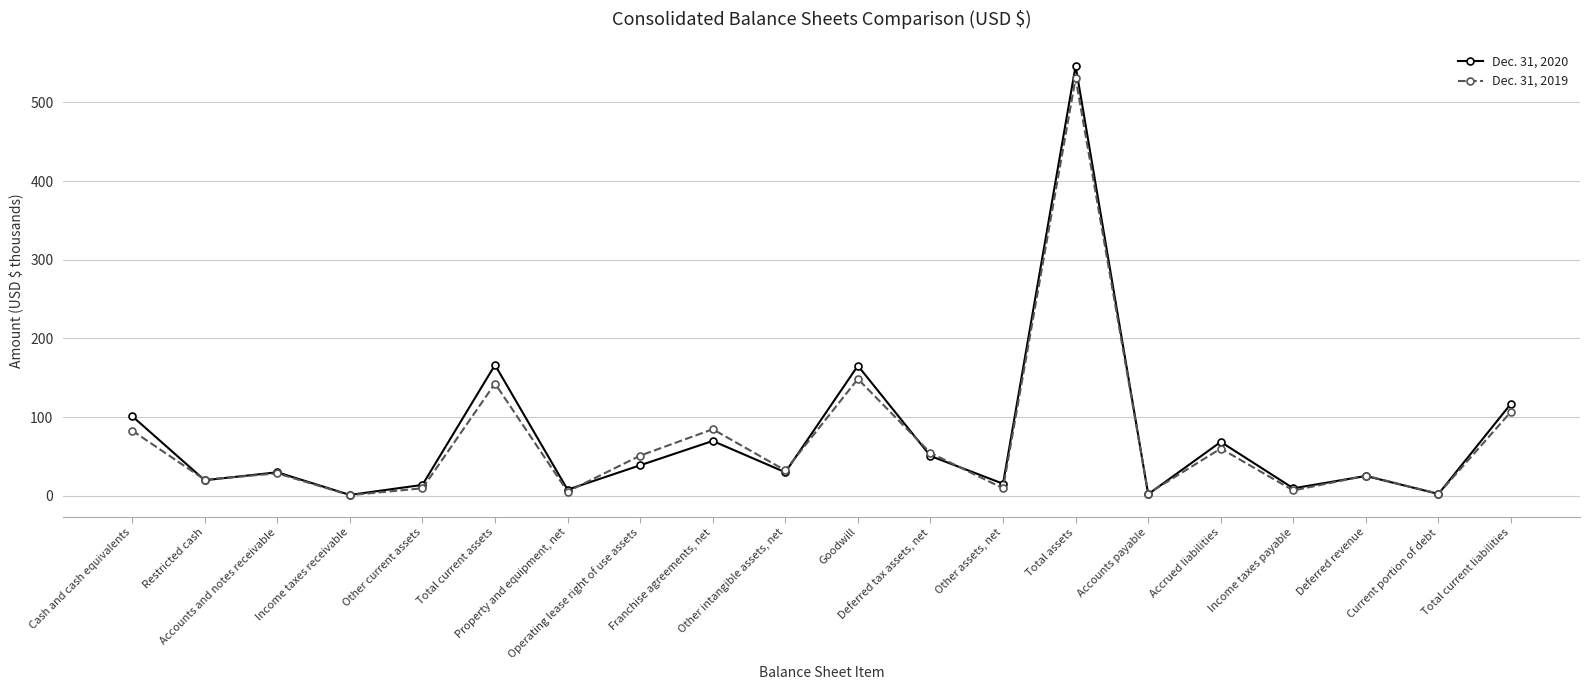

List the series in order of their overall mean, lowest first.

Dec. 31, 2019, Dec. 31, 2020